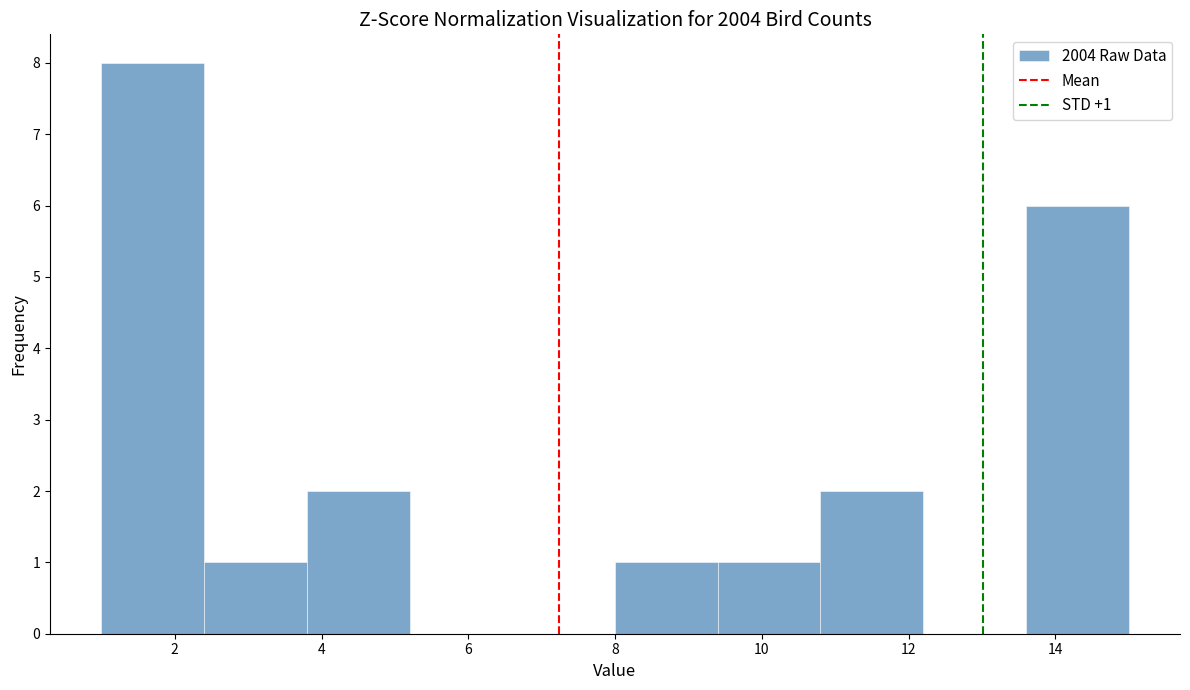

Which range on the x-axis has the tallest bar?

1.0 to 2.4